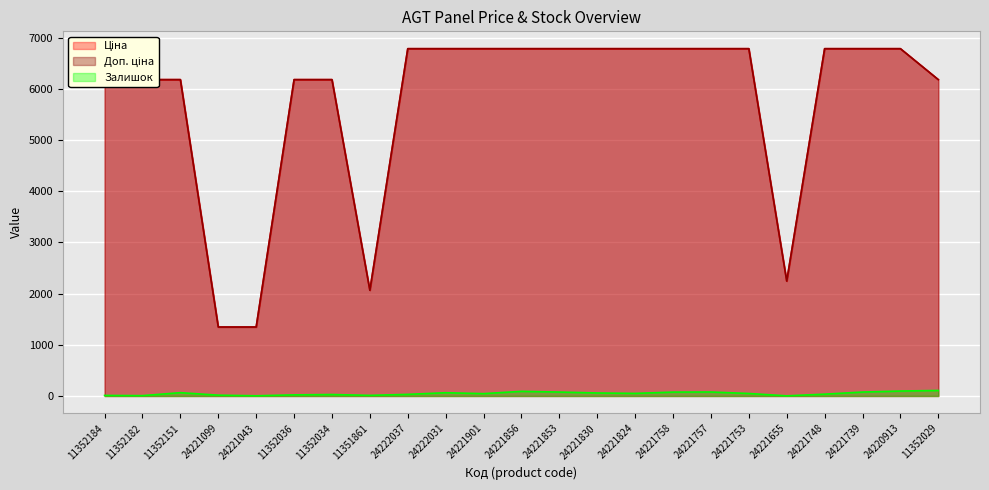

How many lines are shown in the chart?

3